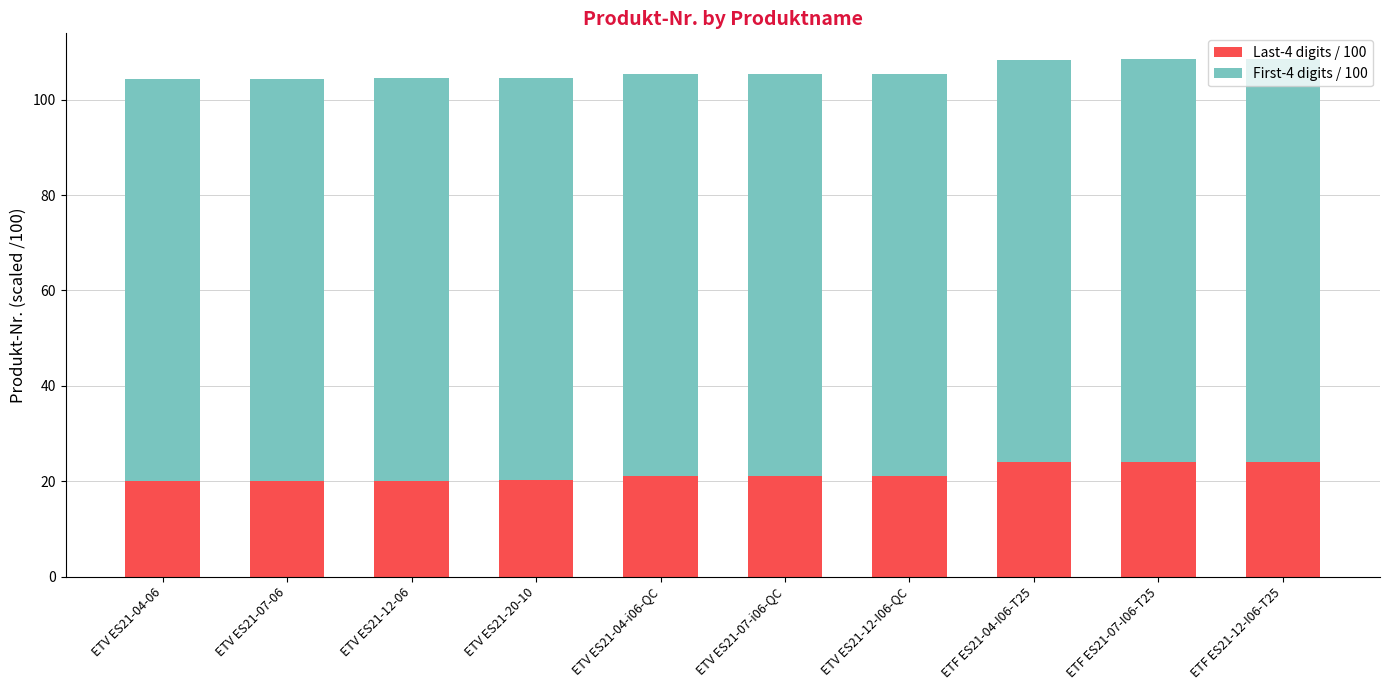

True or false: Last-4 digits / 100 has a value of 20.1 at ETV ES21-07-06.

True